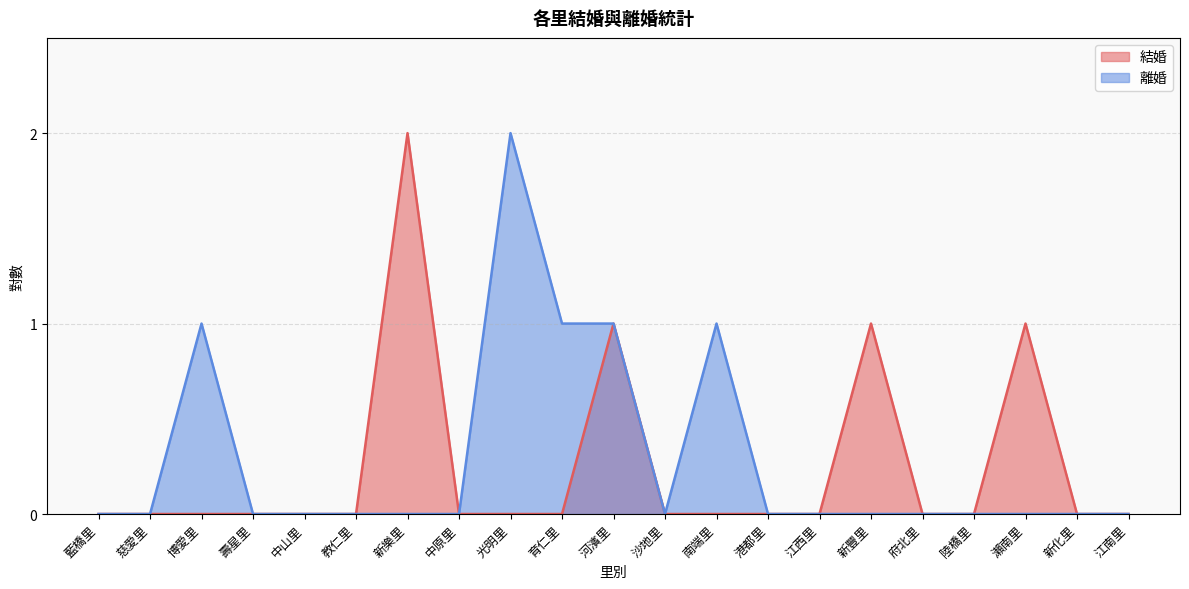

What is the label of the 3rd point from the left?

博愛里